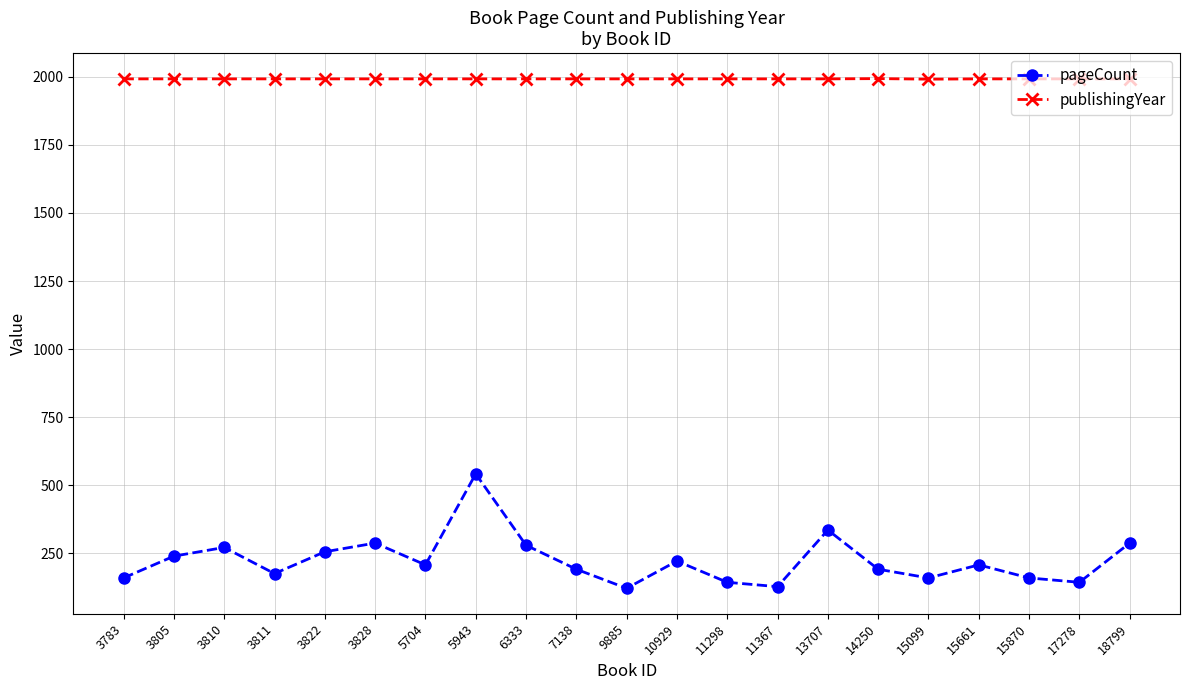

Is the value of pageCount at 3811 greater than the value of publishingYear at 3822?

No